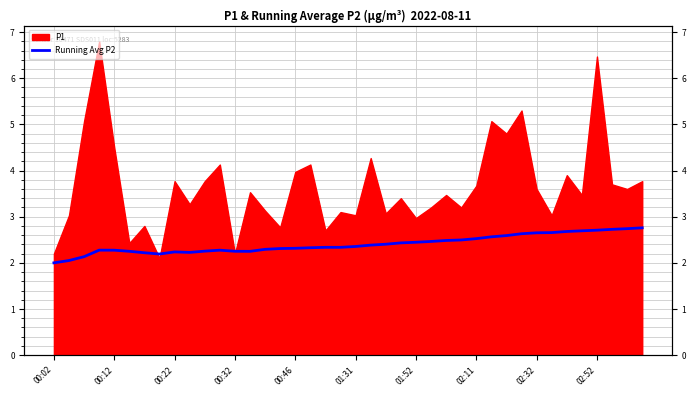

Is it true that the value at 17 is 2.3?

True